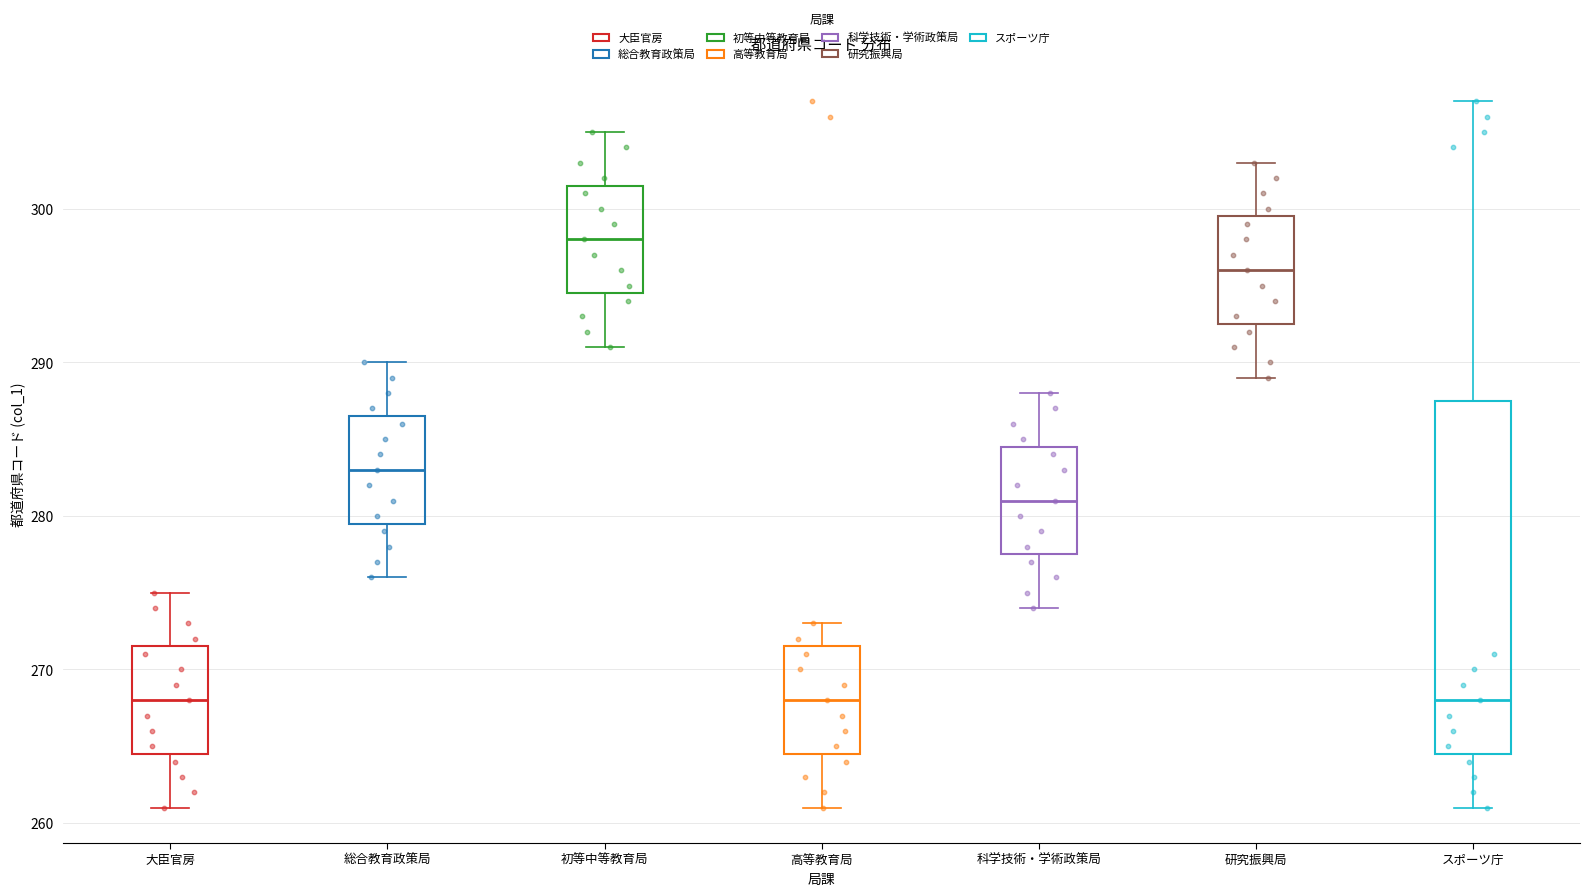

Comparing the boxes themselves (not the whiskers), which one is the tallest?

スポーツ庁